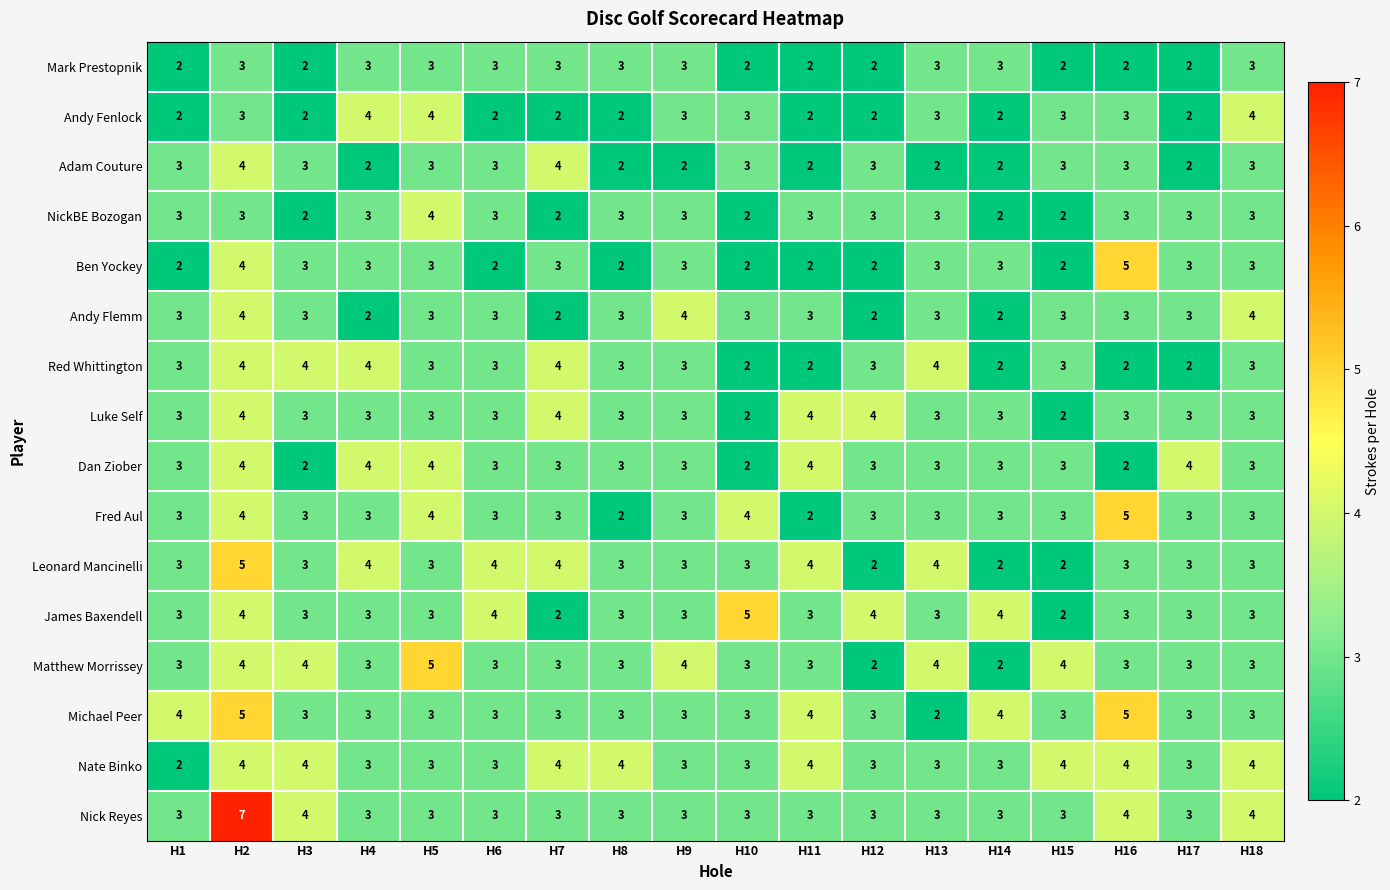

Read the Mark Prestopnik value at H5.

3